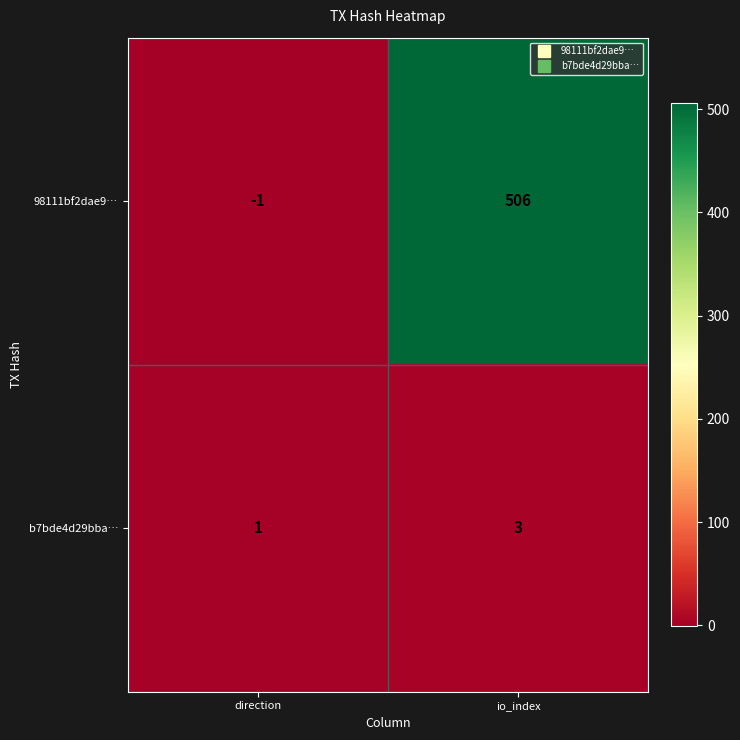

Rank the series at io_index from highest to lowest value.

98111bf2dae9…, b7bde4d29bba…